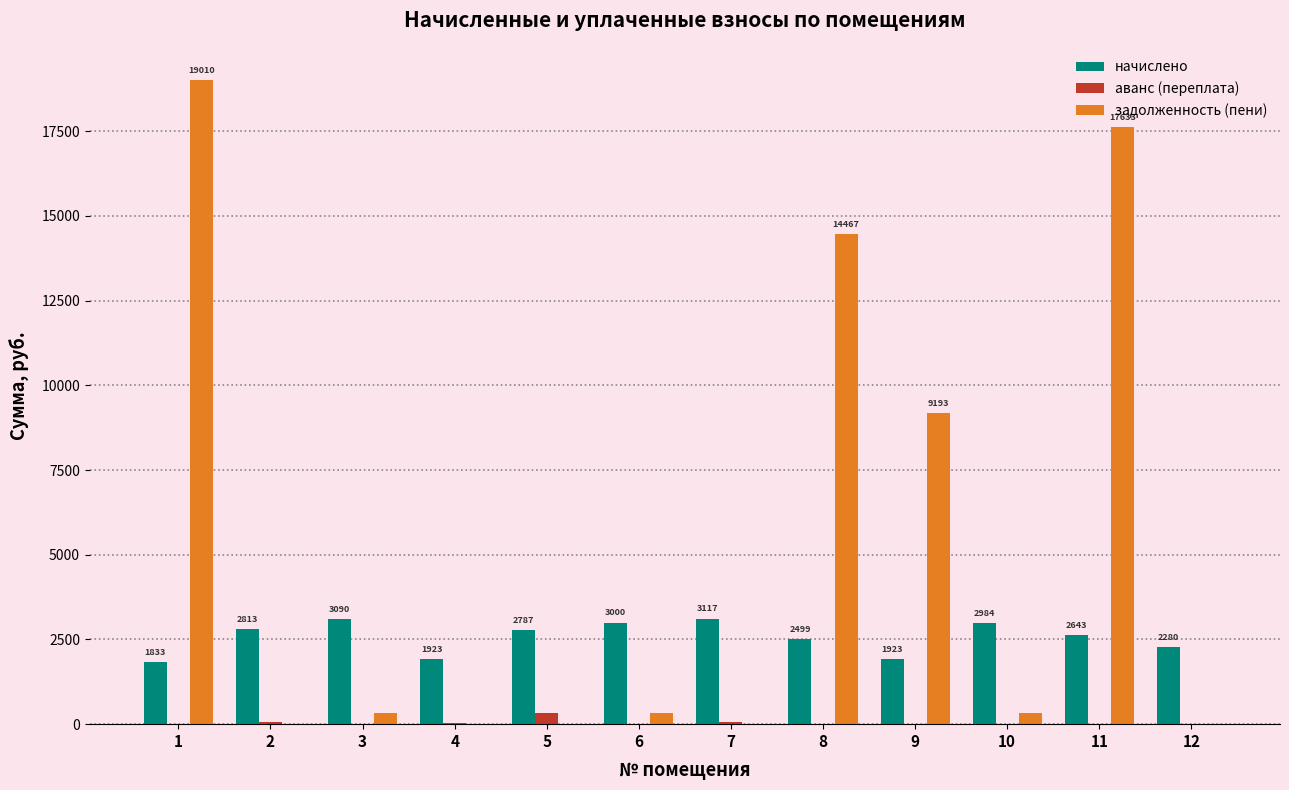

Where does the задолженность (пени) series first go above 333?

1